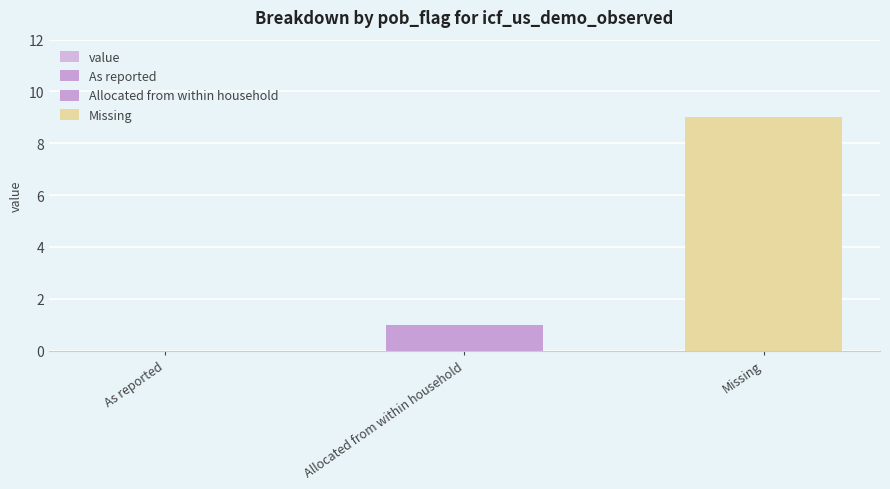

What is the difference between the second highest and minimum values?

1